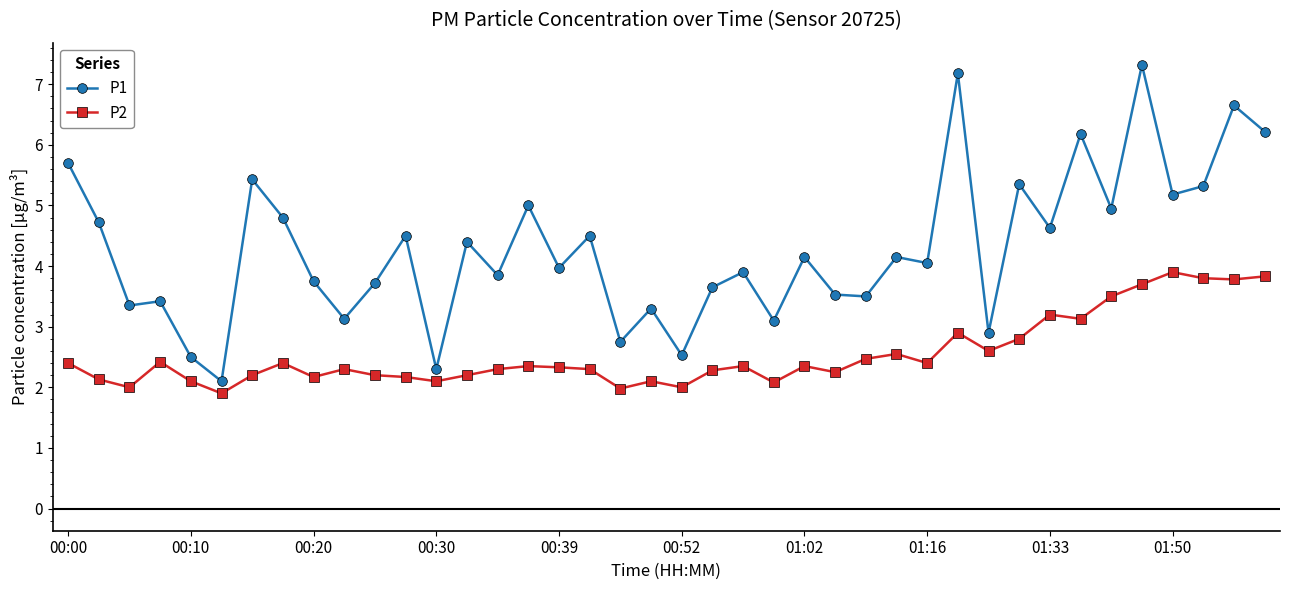

Which series has the largest range (max minus min)?

P1